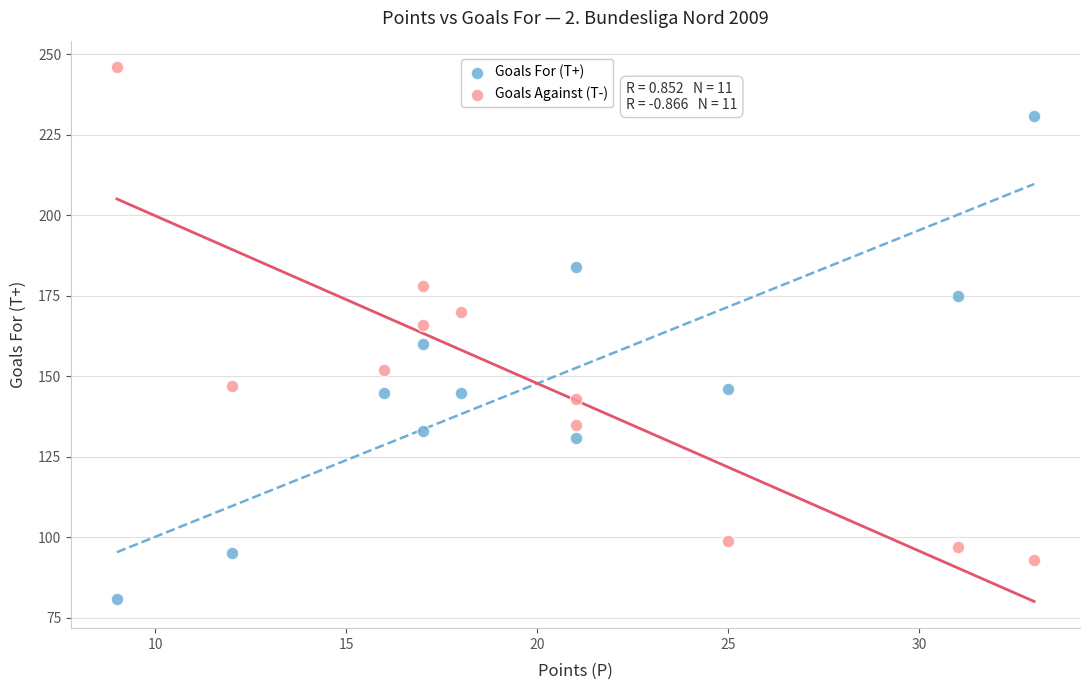

Which series reaches the maximum Y coordinate?

Goals Against (T-)